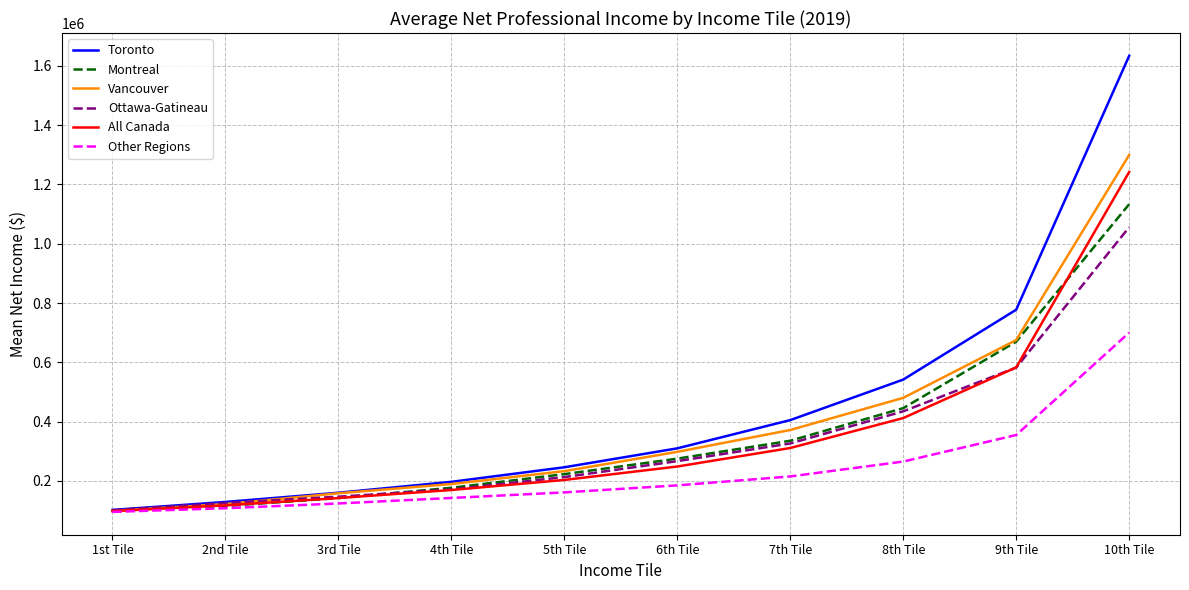

What is the difference between the highest and lowest values at 3rd Tile?

36225